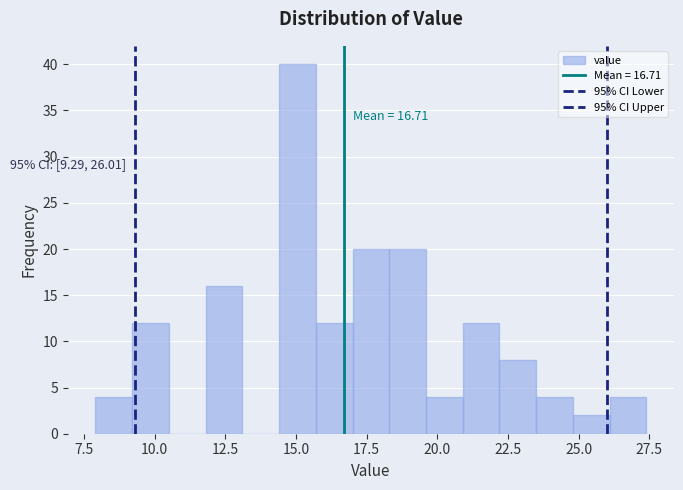

Around what value on the x-axis is the tallest bar? Give the approximate position of its centre, as read against the axis.

15.0